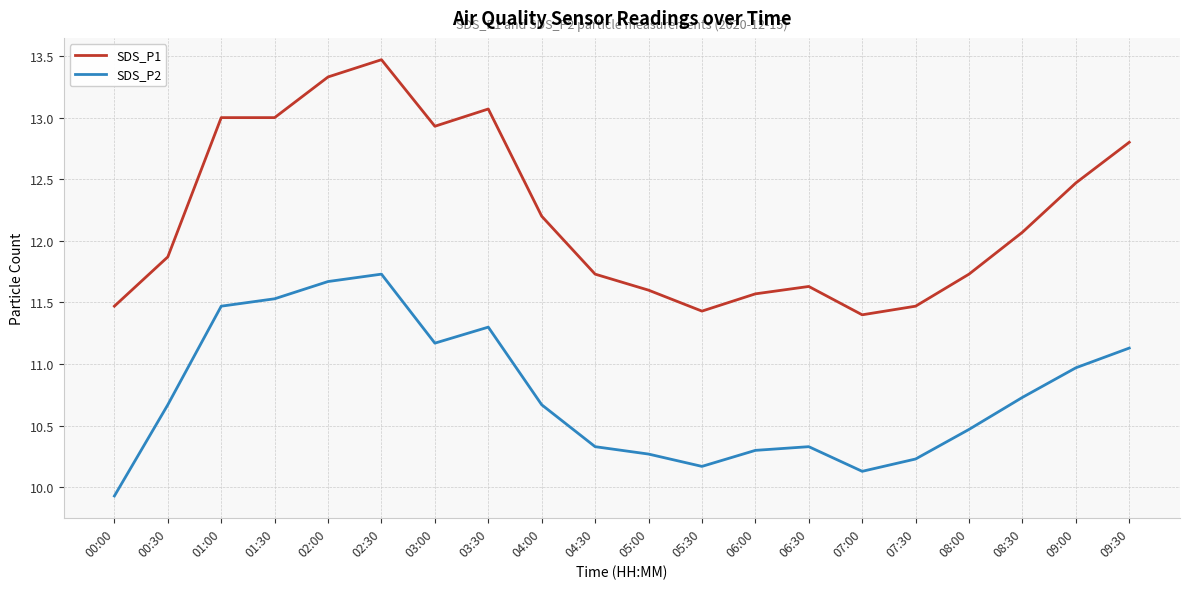

What position from the right is 01:30?

17